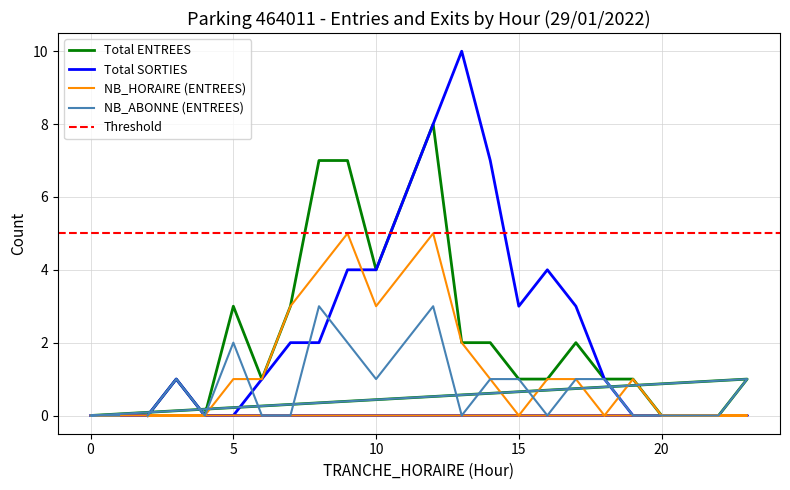

Is the value of ENTREES_NB_HORAIRE at 2 greater than the value of ENTREES_NB_ABONNE at 4?

No